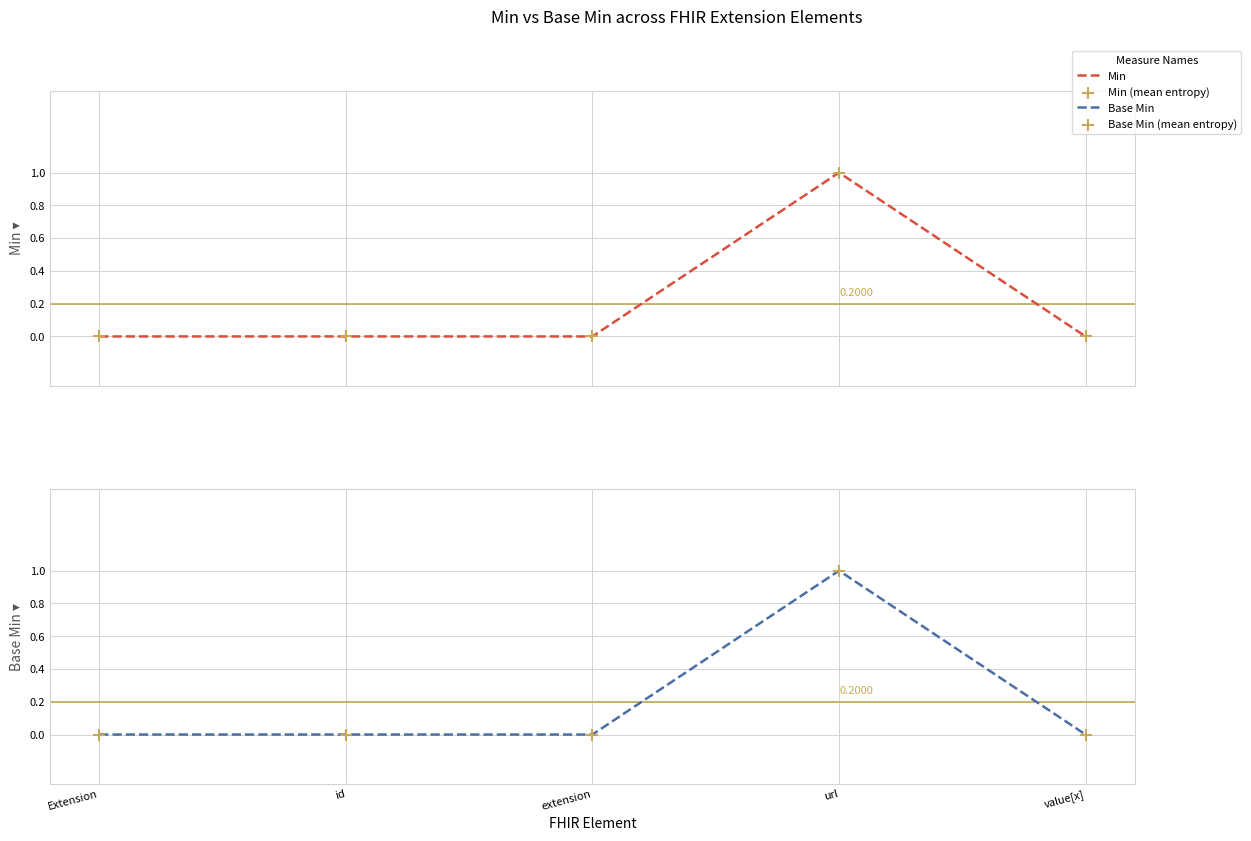

Which series has the largest Y range (max minus min)?

Min